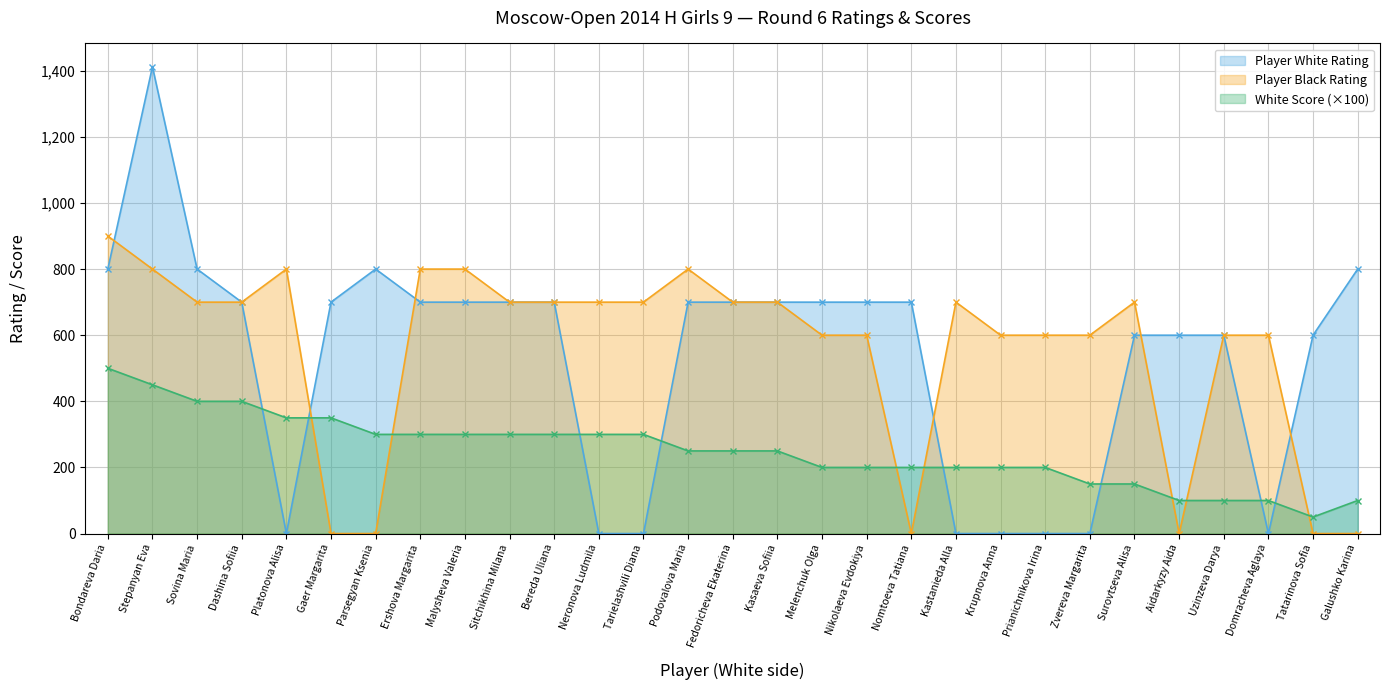

What is the total value across all series at Sitchikhina Milana?

1700